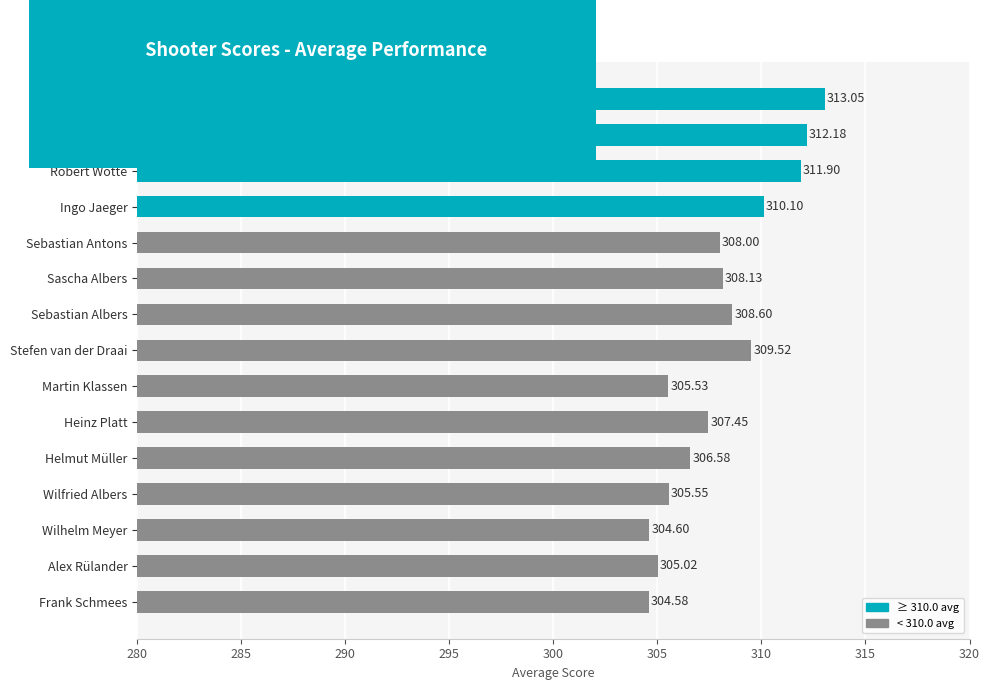

List the labels in order of value, largest first.

Günter Bookjans, Michael Meer, Robert Wotte, Ingo Jaeger, Stefen van der Draai, Sebastian Albers, Sascha Albers, Sebastian Antons, Heinz Platt, Helmut Müller, Wilfried Albers, Martin Klassen, Alex Rülander, Wilhelm Meyer, Frank Schmees